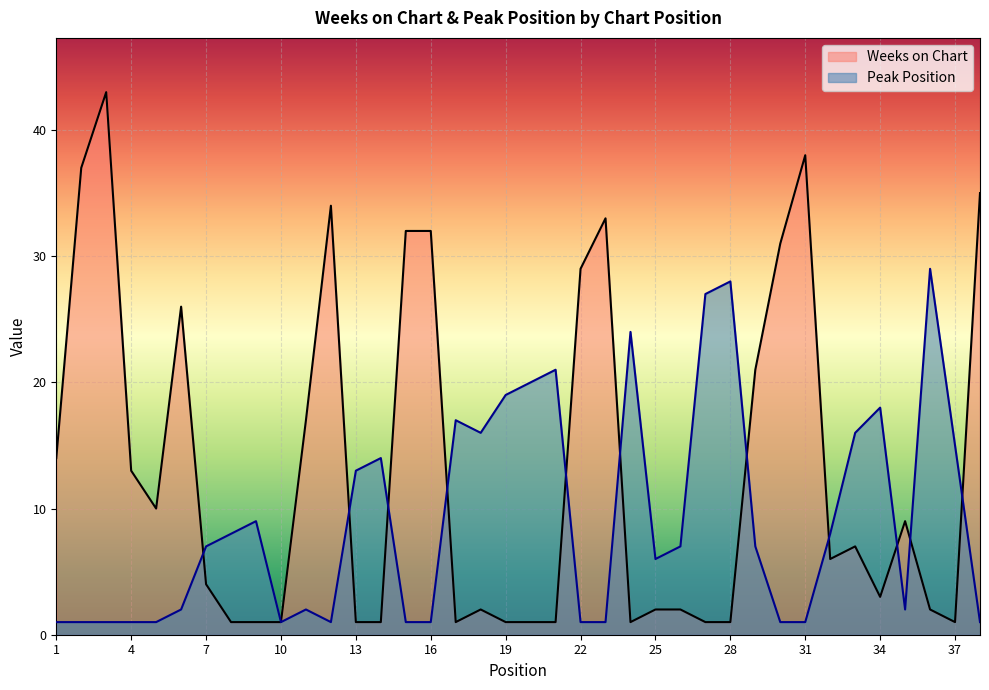

What is the value of the Weeks on Chart point at the 16th from the left?

32